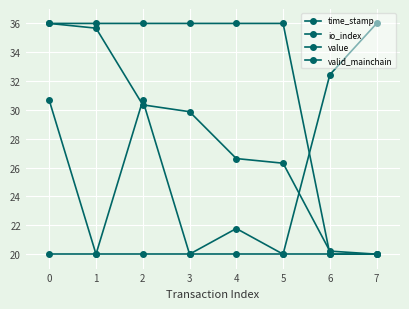

What is the approximate value of valid_mainchain at 2?

20.0